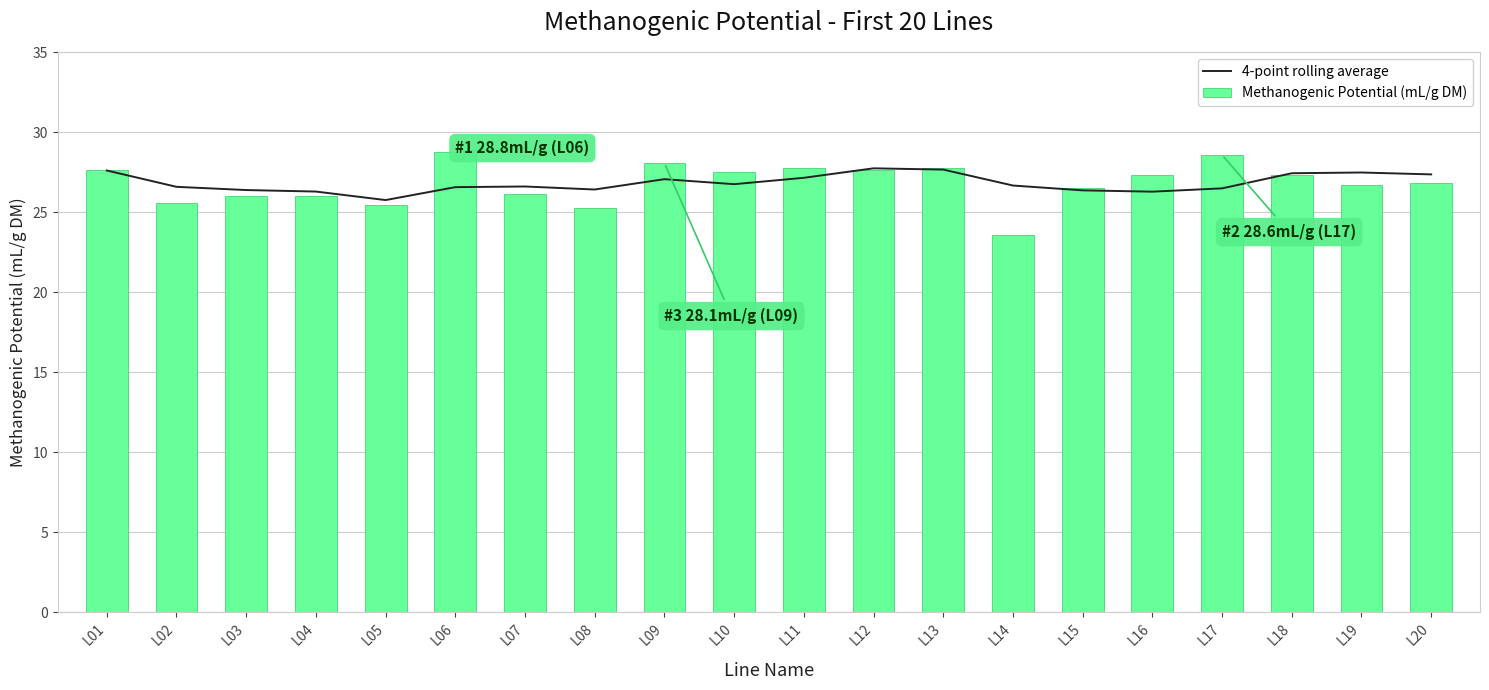

Is the value of Methanogenic Potential (mL/g DM) at L09 greater than the value of 4-point rolling average at L18?

Yes